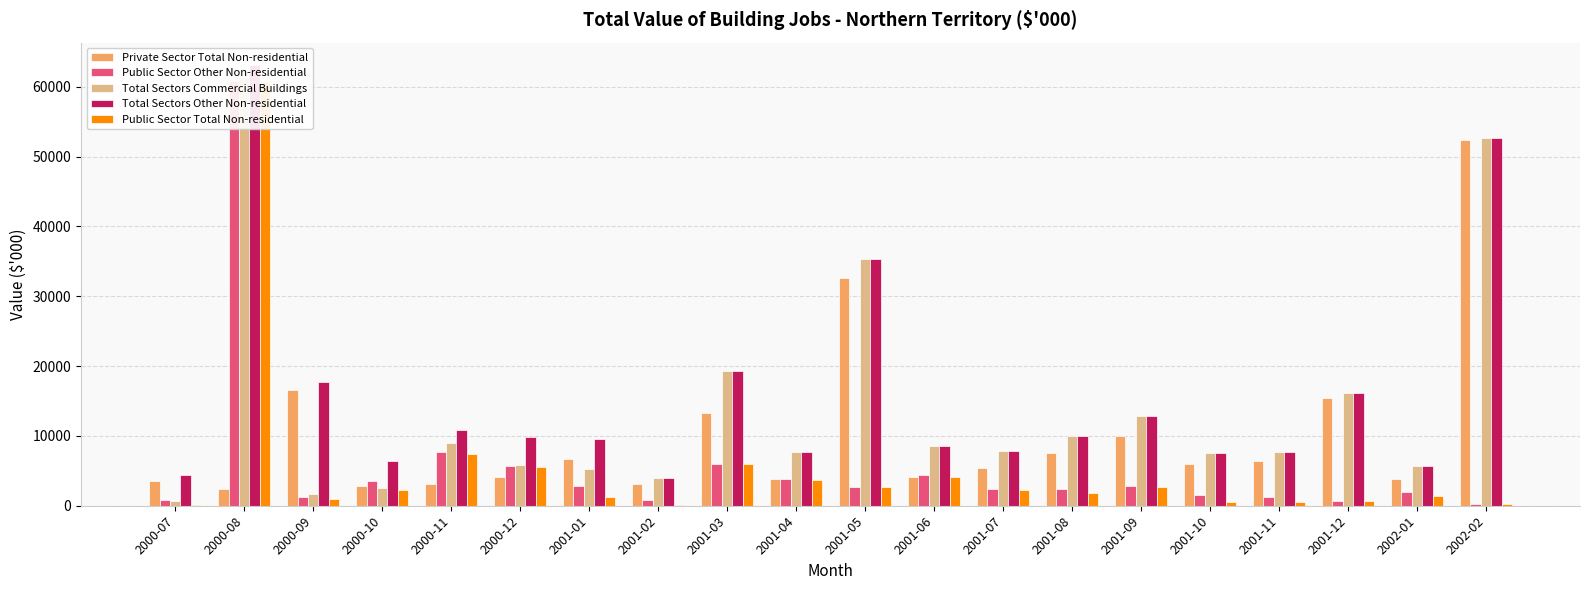

Are the bars grouped side by side (vs. stacked)?

Yes